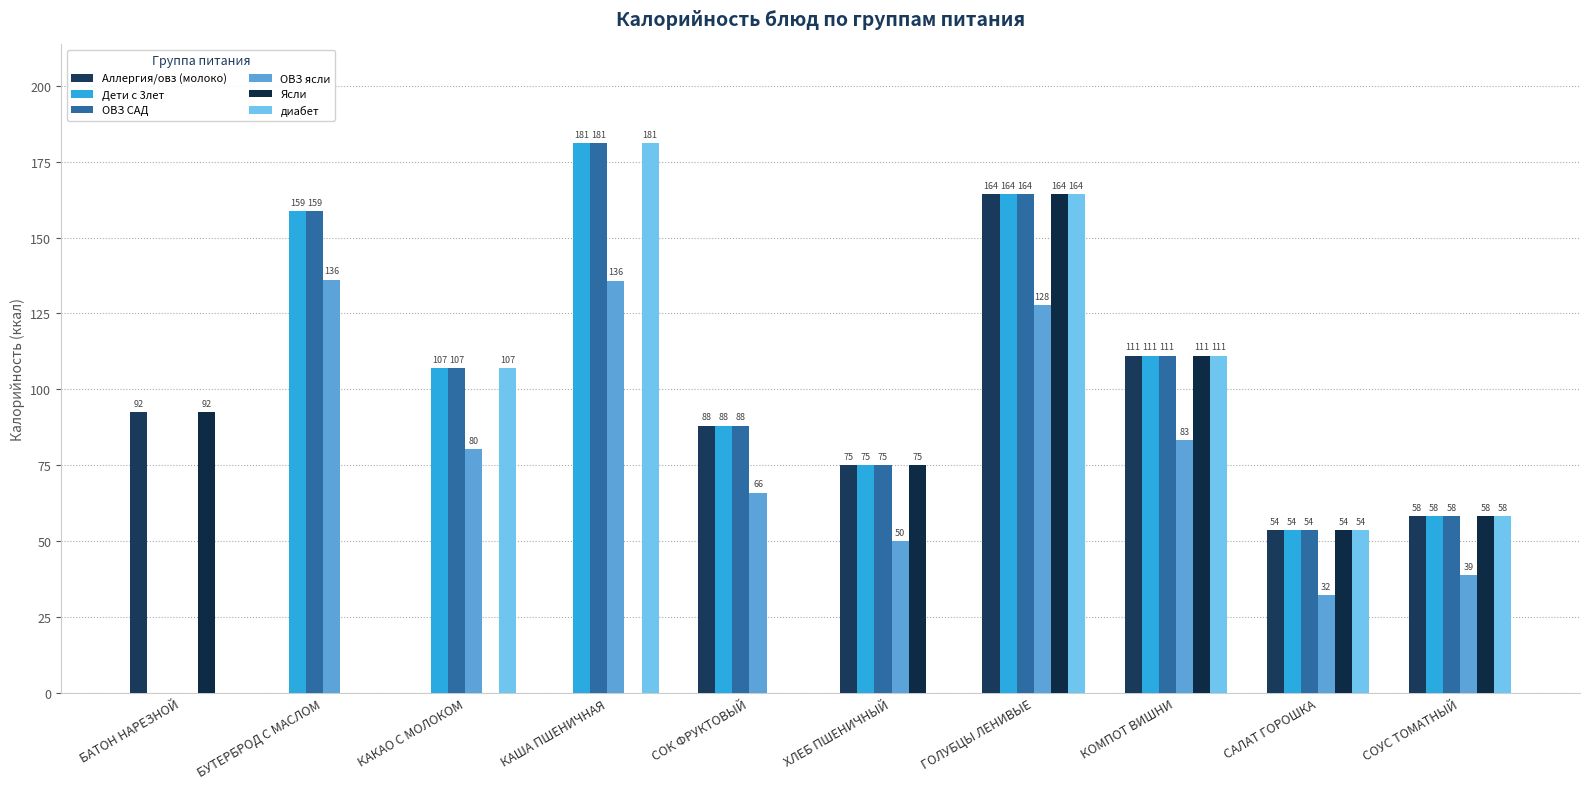

Reading left to right, what are all the values shown in this chart?

Аллергия/овз (молоко): БАТОН НАРЕЗНОЙ=92.4	БУТЕРБРОД С МАСЛОМ=0.0	КАКАО С МОЛОКОМ=0.0	КАША ПШЕНИЧНАЯ=0.0	СОК ФРУКТОВЫЙ=88.0	ХЛЕБ ПШЕНИЧНЫЙ=75.0	ГОЛУБЦЫ ЛЕНИВЫЕ=164.2	КОМПОТ ВИШНИ=111.0	САЛАТ ГОРОШКА=53.6	СОУС ТОМАТНЫЙ=58.2
Дети с 3лет: БАТОН НАРЕЗНОЙ=0.0	БУТЕРБРОД С МАСЛОМ=158.7	КАКАО С МОЛОКОМ=107.0	КАША ПШЕНИЧНАЯ=181.0	СОК ФРУКТОВЫЙ=88.0	ХЛЕБ ПШЕНИЧНЫЙ=75.0	ГОЛУБЦЫ ЛЕНИВЫЕ=164.2	КОМПОТ ВИШНИ=111.0	САЛАТ ГОРОШКА=53.6	СОУС ТОМАТНЫЙ=58.2
ОВЗ САД: БАТОН НАРЕЗНОЙ=0.0	БУТЕРБРОД С МАСЛОМ=158.7	КАКАО С МОЛОКОМ=107.0	КАША ПШЕНИЧНАЯ=181.0	СОК ФРУКТОВЫЙ=88.0	ХЛЕБ ПШЕНИЧНЫЙ=75.0	ГОЛУБЦЫ ЛЕНИВЫЕ=164.2	КОМПОТ ВИШНИ=111.0	САЛАТ ГОРОШКА=53.6	СОУС ТОМАТНЫЙ=58.2
ОВЗ ясли: БАТОН НАРЕЗНОЙ=0.0	БУТЕРБРОД С МАСЛОМ=136.0	КАКАО С МОЛОКОМ=80.2	КАША ПШЕНИЧНАЯ=135.8	СОК ФРУКТОВЫЙ=66.0	ХЛЕБ ПШЕНИЧНЫЙ=50.0	ГОЛУБЦЫ ЛЕНИВЫЕ=127.8	КОМПОТ ВИШНИ=83.2	САЛАТ ГОРОШКА=32.2	СОУС ТОМАТНЫЙ=38.8
Ясли: БАТОН НАРЕЗНОЙ=92.4	БУТЕРБРОД С МАСЛОМ=0.0	КАКАО С МОЛОКОМ=0.0	КАША ПШЕНИЧНАЯ=0.0	СОК ФРУКТОВЫЙ=0.0	ХЛЕБ ПШЕНИЧНЫЙ=75.0	ГОЛУБЦЫ ЛЕНИВЫЕ=164.2	КОМПОТ ВИШНИ=111.0	САЛАТ ГОРОШКА=53.6	СОУС ТОМАТНЫЙ=58.2
диабет: БАТОН НАРЕЗНОЙ=0.0	БУТЕРБРОД С МАСЛОМ=0.0	КАКАО С МОЛОКОМ=107.0	КАША ПШЕНИЧНАЯ=181.0	СОК ФРУКТОВЫЙ=0.0	ХЛЕБ ПШЕНИЧНЫЙ=0.0	ГОЛУБЦЫ ЛЕНИВЫЕ=164.2	КОМПОТ ВИШНИ=111.0	САЛАТ ГОРОШКА=53.6	СОУС ТОМАТНЫЙ=58.2